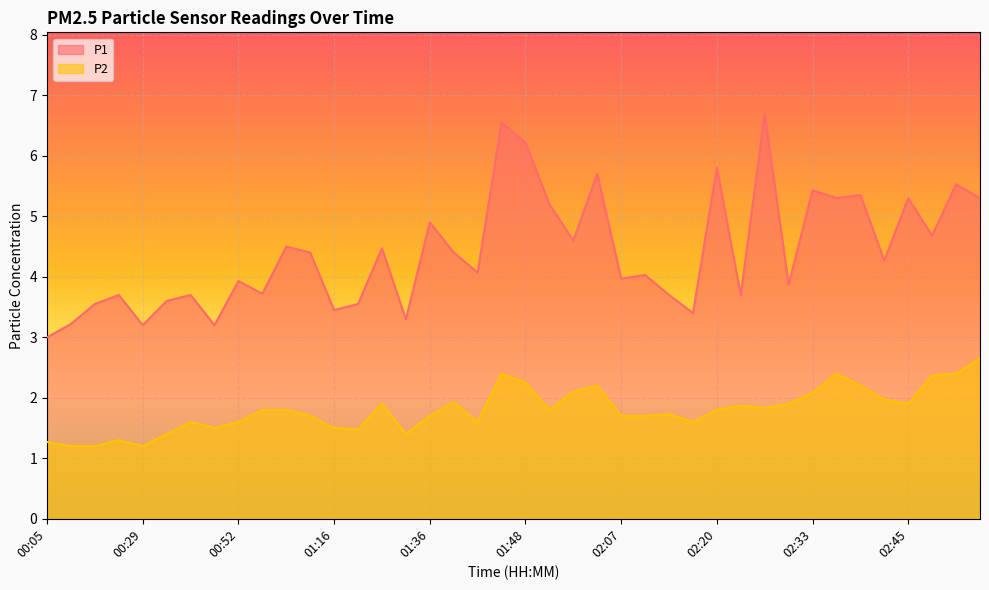

What is the sum of the P2 values at 00:25 and 02:36?

3.7